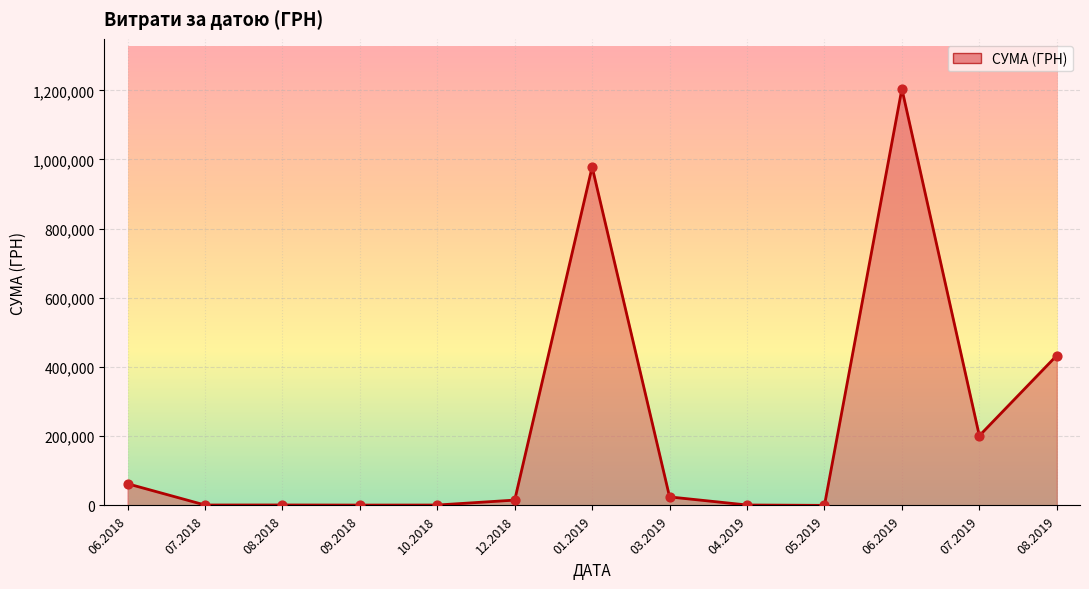

What is the change in value from 07.2018 to 09.2018?

-221.9